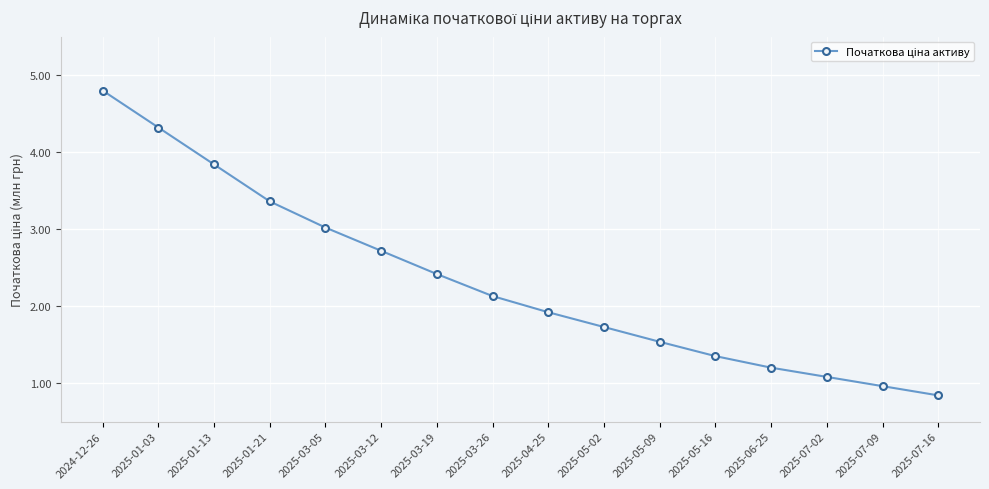

Does the chart have visible grid lines?

Yes